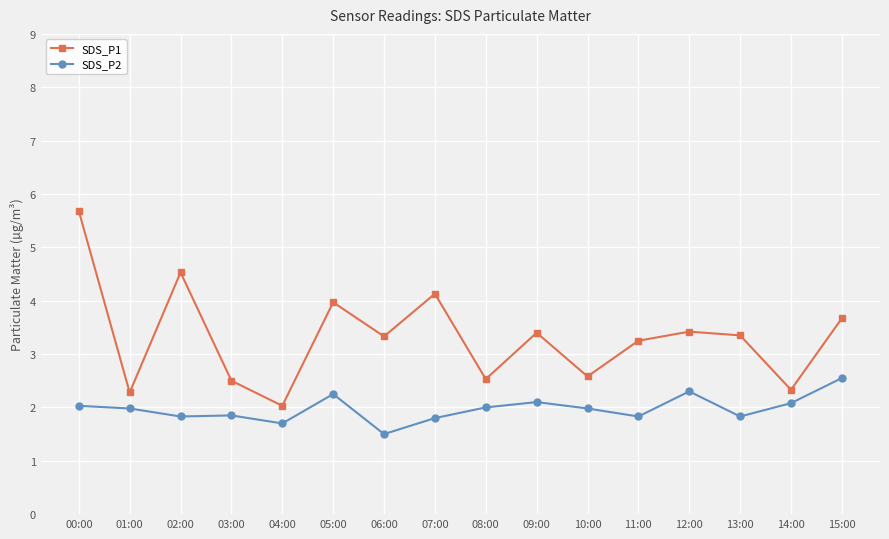

Is the value of SDS_P2 at 04:00 greater than the value of SDS_P1 at 12:00?

No